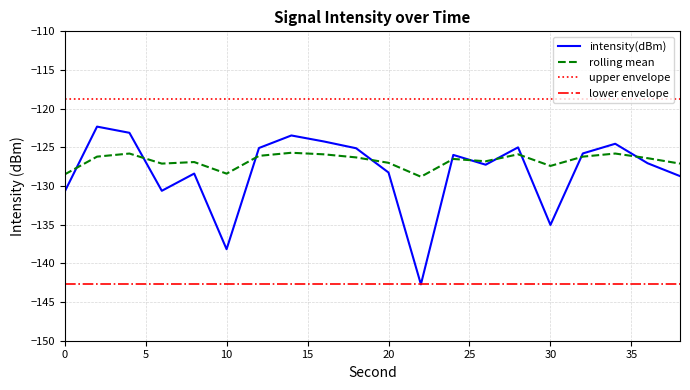

True or false: upper envelope and intensity(dBm) cross at least once.

False